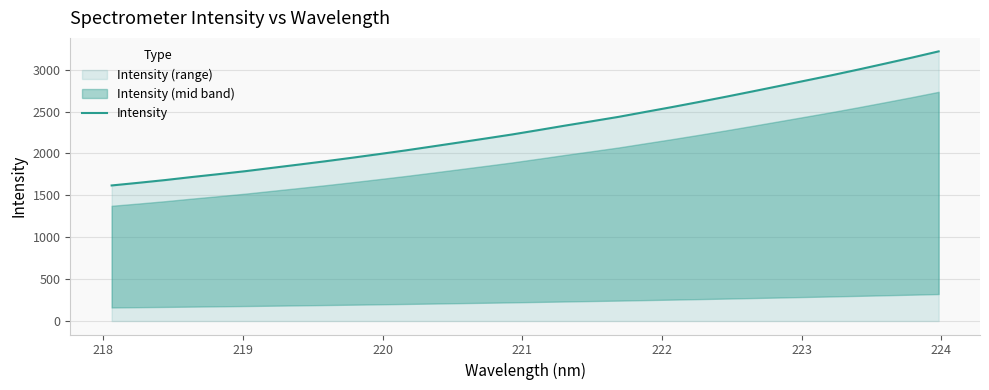

What is the minimum value for Intensity?

1617.9